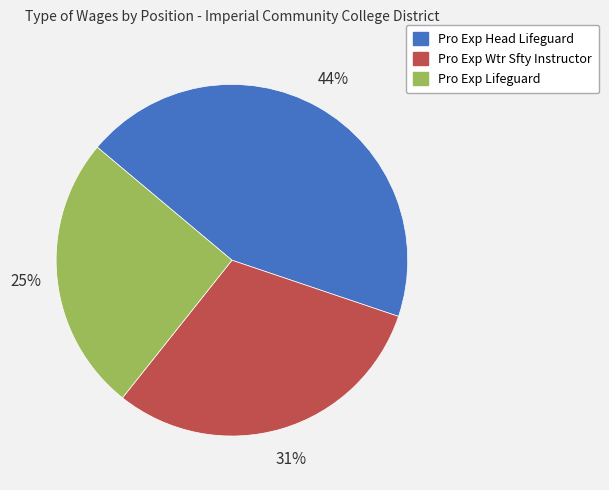

Approximately how many times larger is the value at Pro Exp Head Lifeguard compared to Pro Exp Wtr Sfty Instructor?

1.4